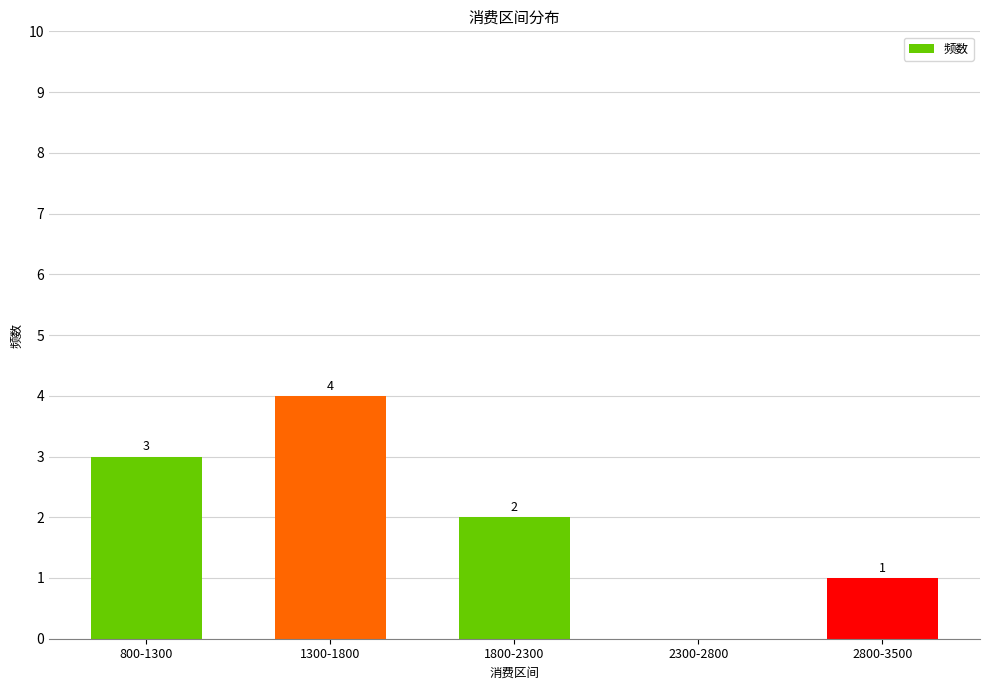

At which label is the value closest to 2?

1800-2300